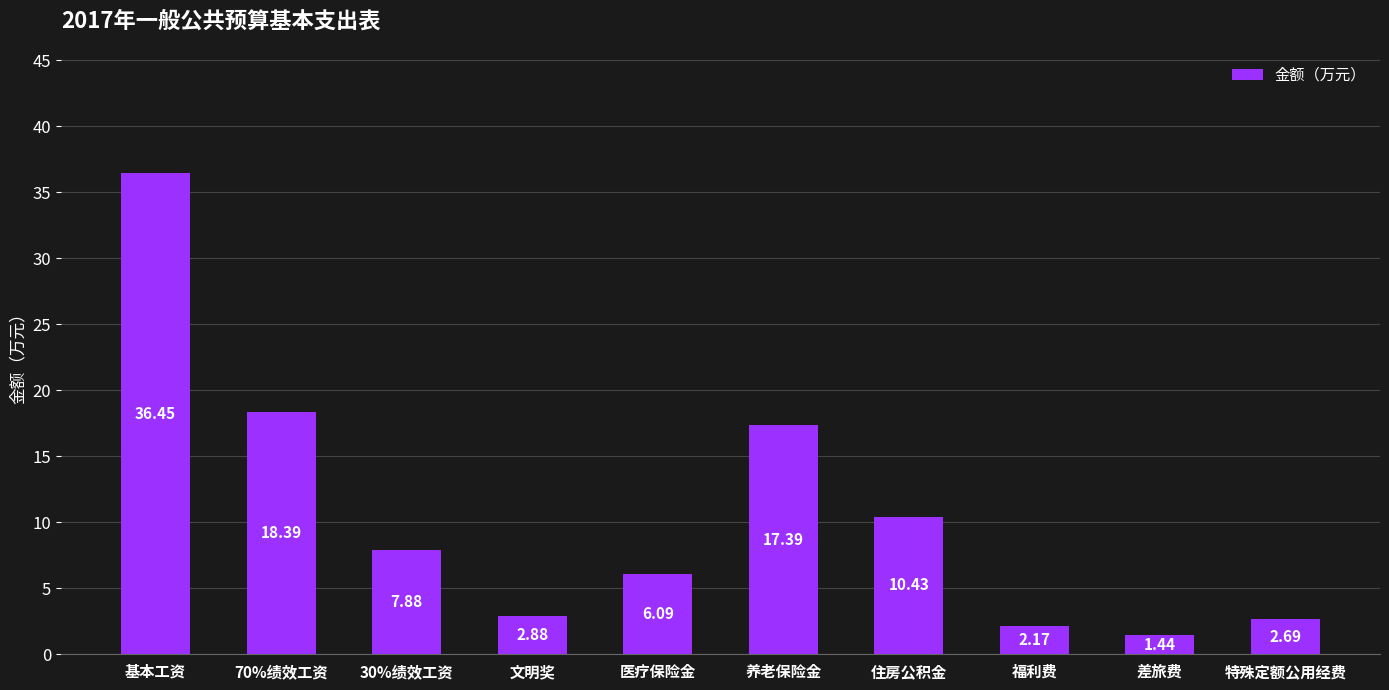

What is the value of the 7th bar from the left?

10.4